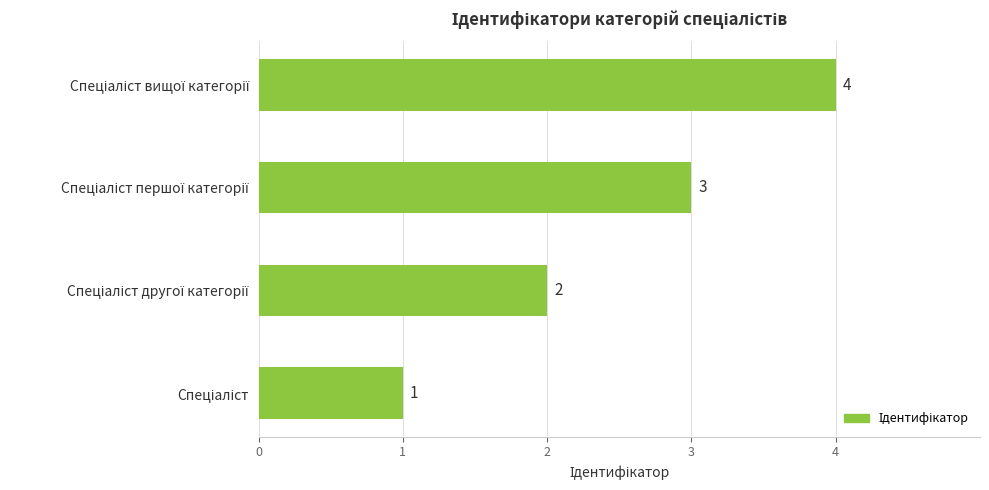

Count the values in the range 2 to 4.

3